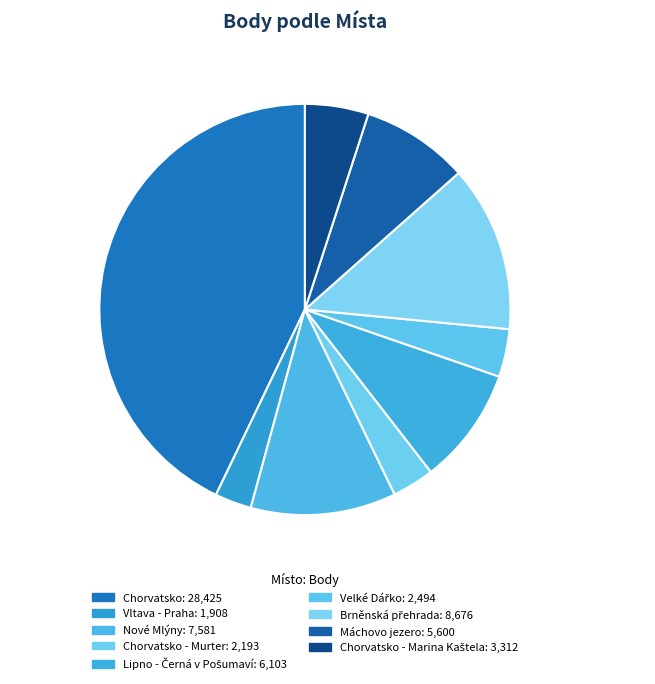

Which slice is the largest?

Chorvatsko, 43%